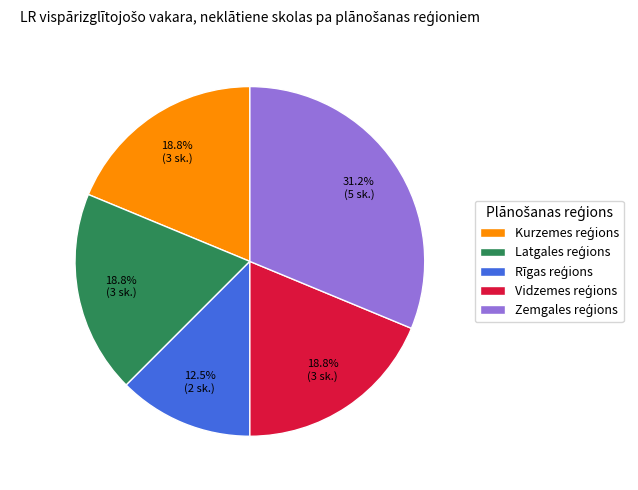

Is there any slice that represents more than half of the pie?

No